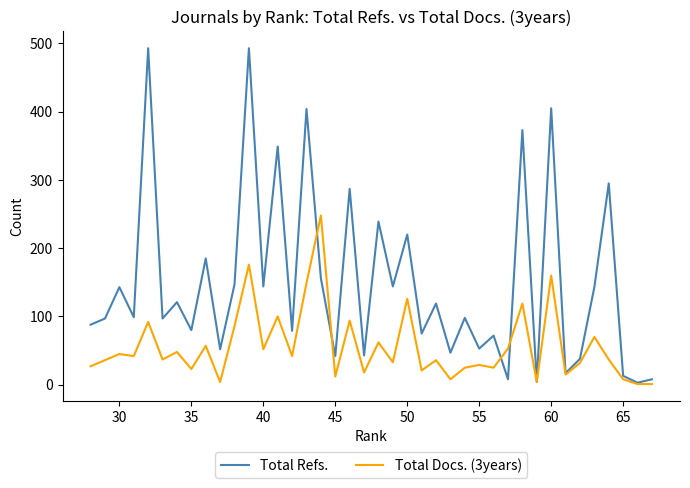

After their last crossing, which series has the higher values: Total Refs. or Total Docs. (3years)?

Total Refs.